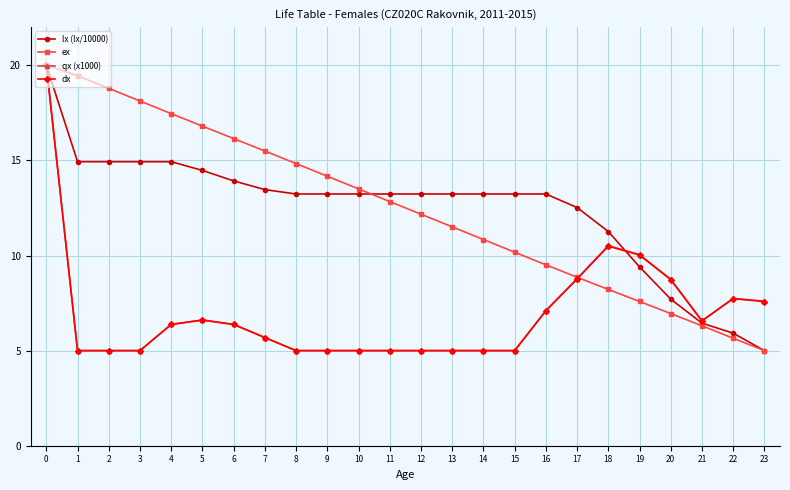

Between 19 and 22, which series saw the biggest shift?

lx (lx/10000)